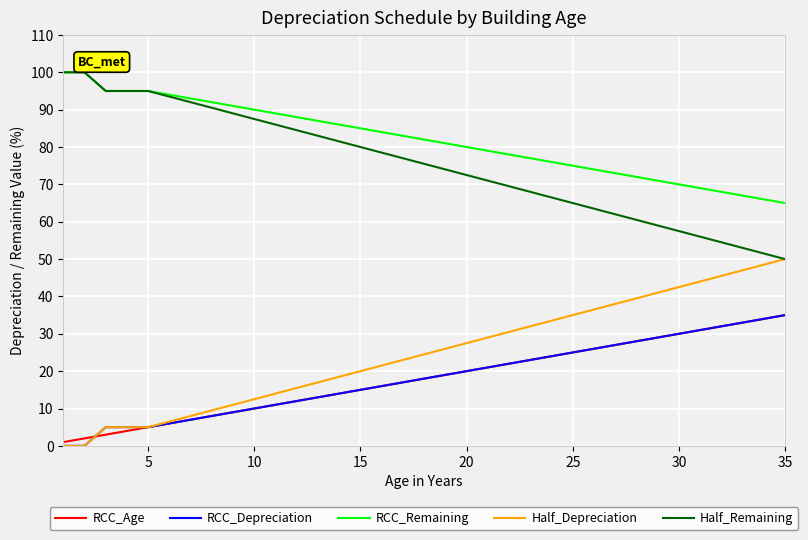

Reading left to right, transcribe all the data shown in this chart.

RCC_Age: 1.0	2.0	3.0	4.0	5.0	6.0	7.0	8.0	9.0	10.0	11.0	12.0	13.0	14.0	15.0	16.0	17.0	18.0	19.0	20.0	21.0	22.0	23.0	24.0	25.0	26.0	27.0	28.0	29.0	30.0	31.0	32.0	33.0	34.0	35.0
RCC_Depreciation: 0.0	0.0	5.0	5.0	5.0	6.0	7.0	8.0	9.0	10.0	11.0	12.0	13.0	14.0	15.0	16.0	17.0	18.0	19.0	20.0	21.0	22.0	23.0	24.0	25.0	26.0	27.0	28.0	29.0	30.0	31.0	32.0	33.0	34.0	35.0
RCC_Remaining: 100.0	100.0	95.0	95.0	95.0	94.0	93.0	92.0	91.0	90.0	89.0	88.0	87.0	86.0	85.0	84.0	83.0	82.0	81.0	80.0	79.0	78.0	77.0	76.0	75.0	74.0	73.0	72.0	71.0	70.0	69.0	68.0	67.0	66.0	65.0
Half_Depreciation: 0.0	0.0	5.0	5.0	5.0	6.5	8.0	9.5	11.0	12.5	14.0	15.5	17.0	18.5	20.0	21.5	23.0	24.5	26.0	27.5	29.0	30.5	32.0	33.5	35.0	36.5	38.0	39.5	41.0	42.5	44.0	45.5	47.0	48.5	50.0
Half_Remaining: 100.0	100.0	95.0	95.0	95.0	93.5	92.0	90.5	89.0	87.5	86.0	84.5	83.0	81.5	80.0	78.5	77.0	75.5	74.0	72.5	71.0	69.5	68.0	66.5	65.0	63.5	62.0	60.5	59.0	57.5	56.0	54.5	53.0	51.5	50.0